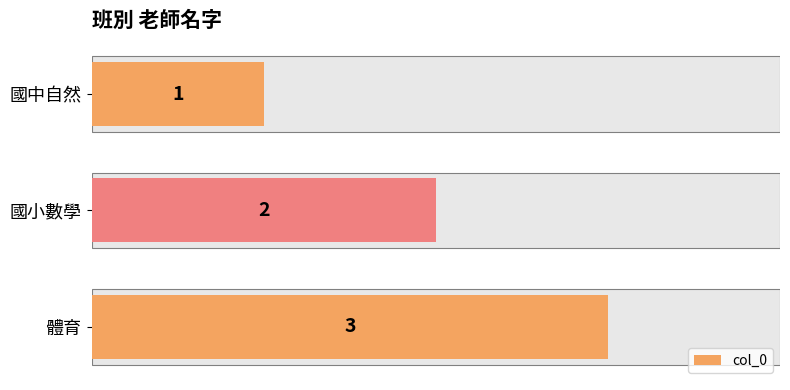

What is the greatest value displayed?

3